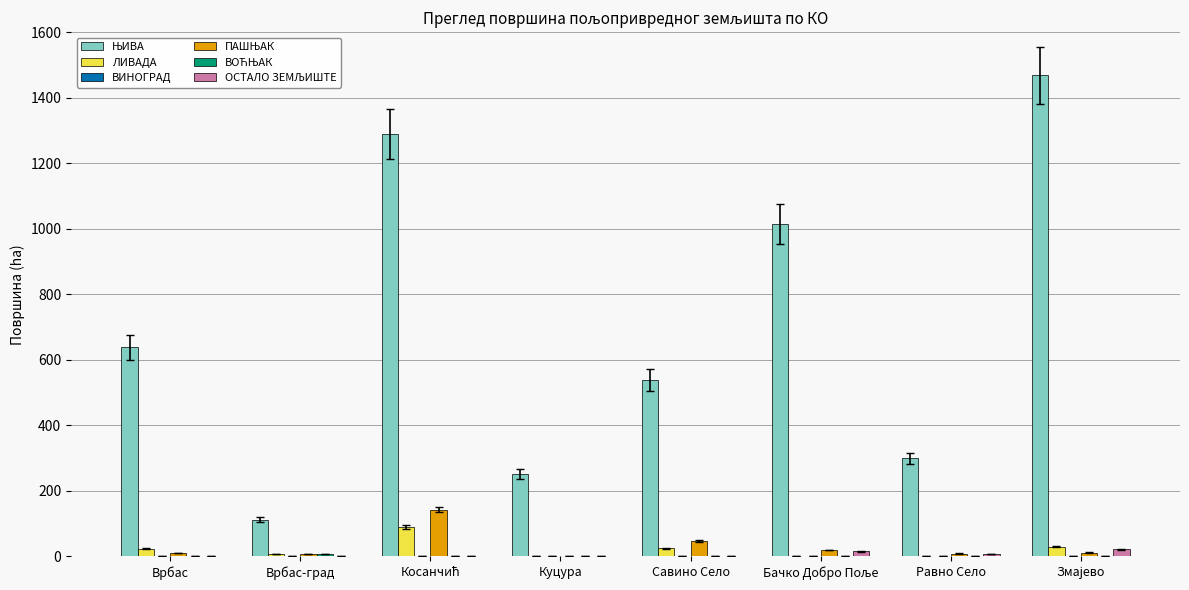

What is the greatest value displayed?

1467.7